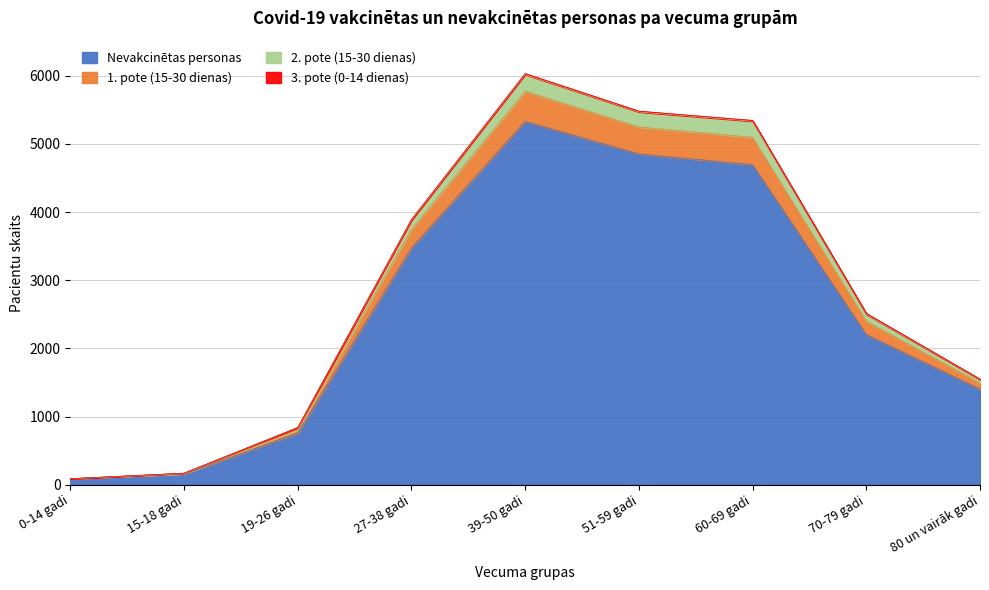

At which category is the sum across all series the highest?

39-50 gadi